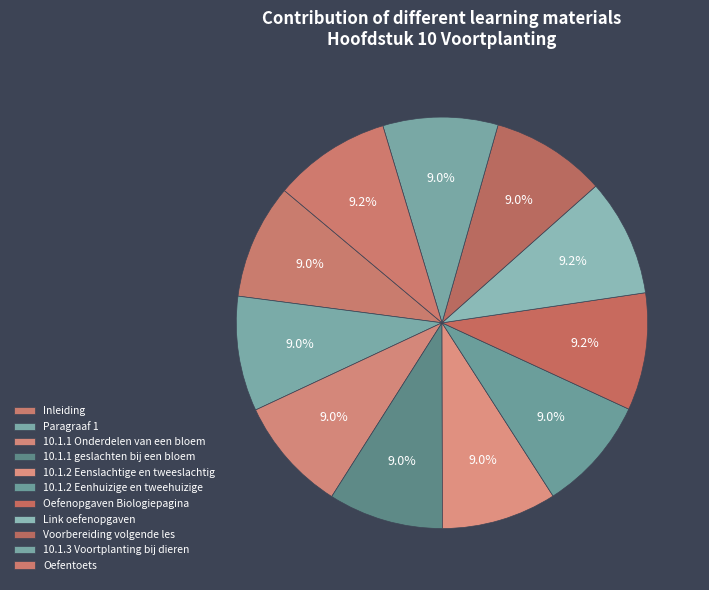

How many slices are in this pie chart?

11